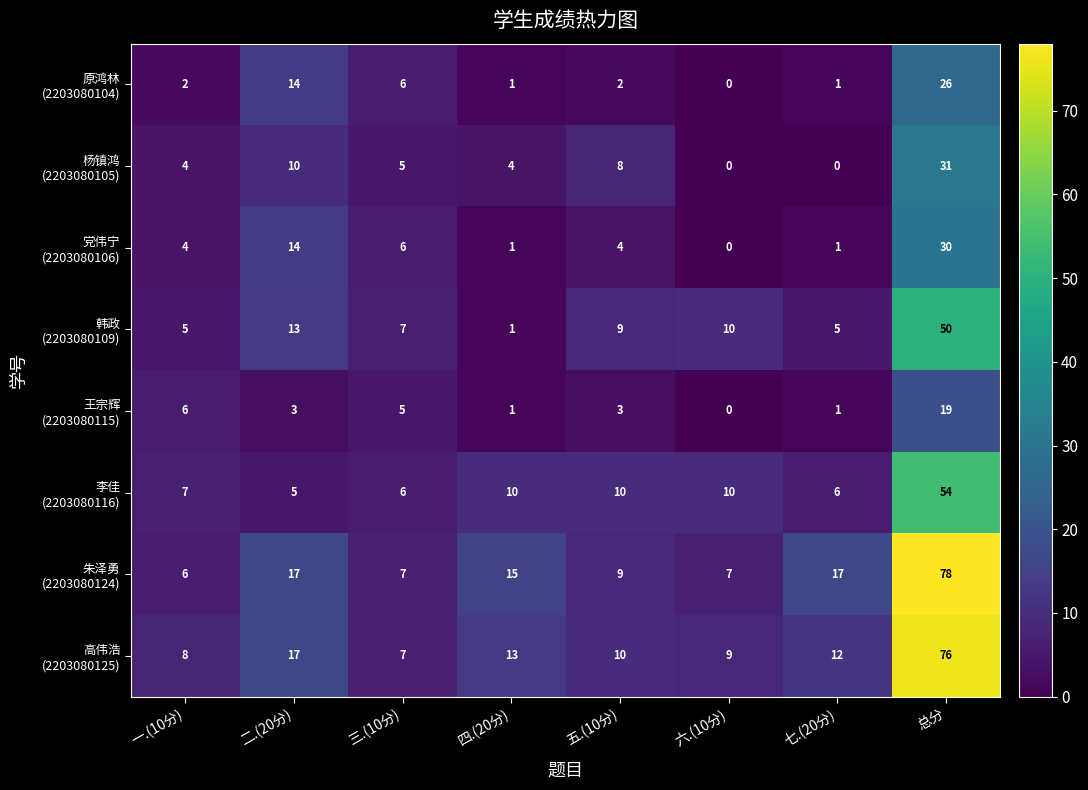

At which category does the chart reach its peak across all series?

总分